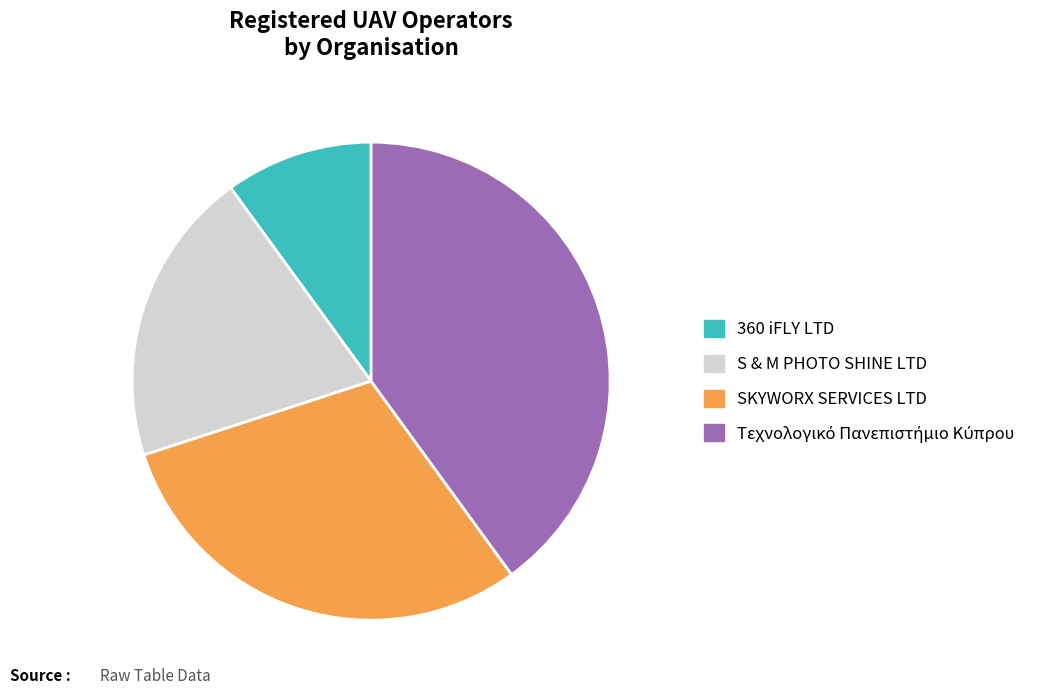

How many slices are in this pie chart?

4